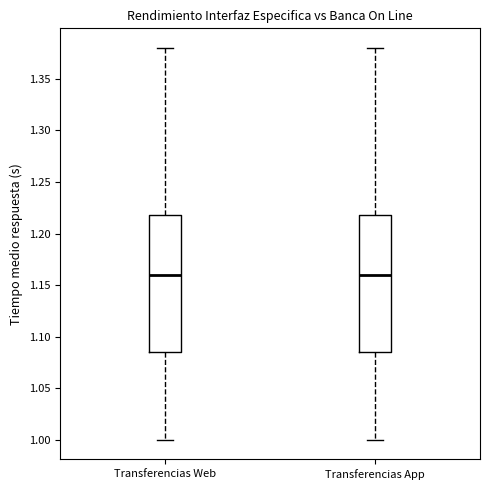

Reading left to right, read every box against the y-axis: the position of its median line, the range the box covers, and the ends of its whiskers. The values are not printed on the chart, so give them approximately, as read against the axis.

Transferencias Web: median 1.160, box 1.085 to 1.220, whiskers 1.000 to 1.380
Transferencias App: median 1.160, box 1.085 to 1.220, whiskers 1.000 to 1.380